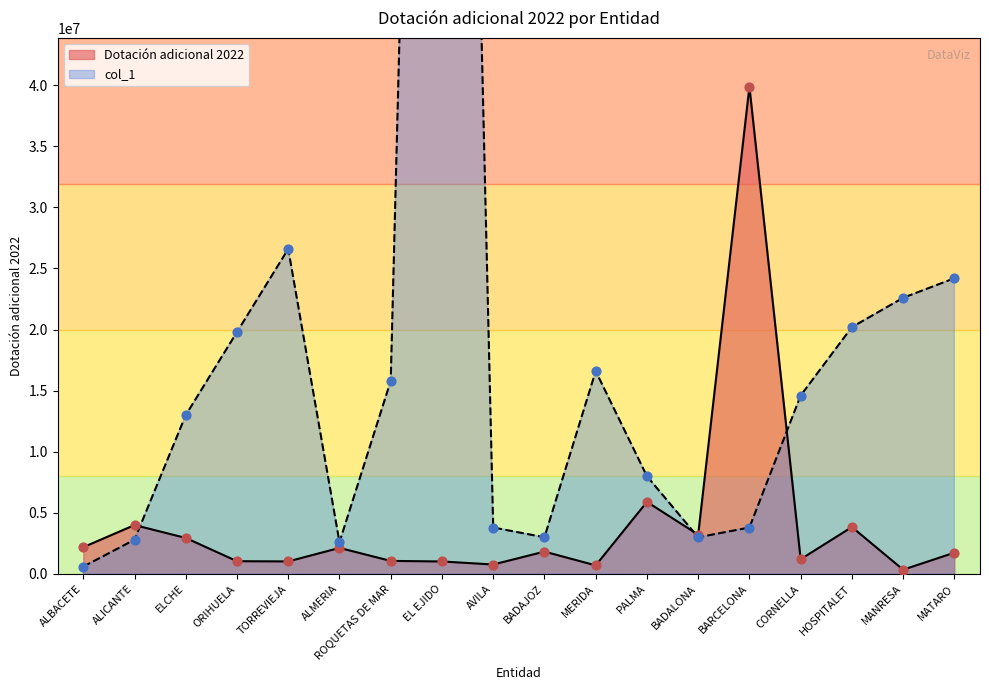

Which series reaches the maximum Y coordinate?

col_1